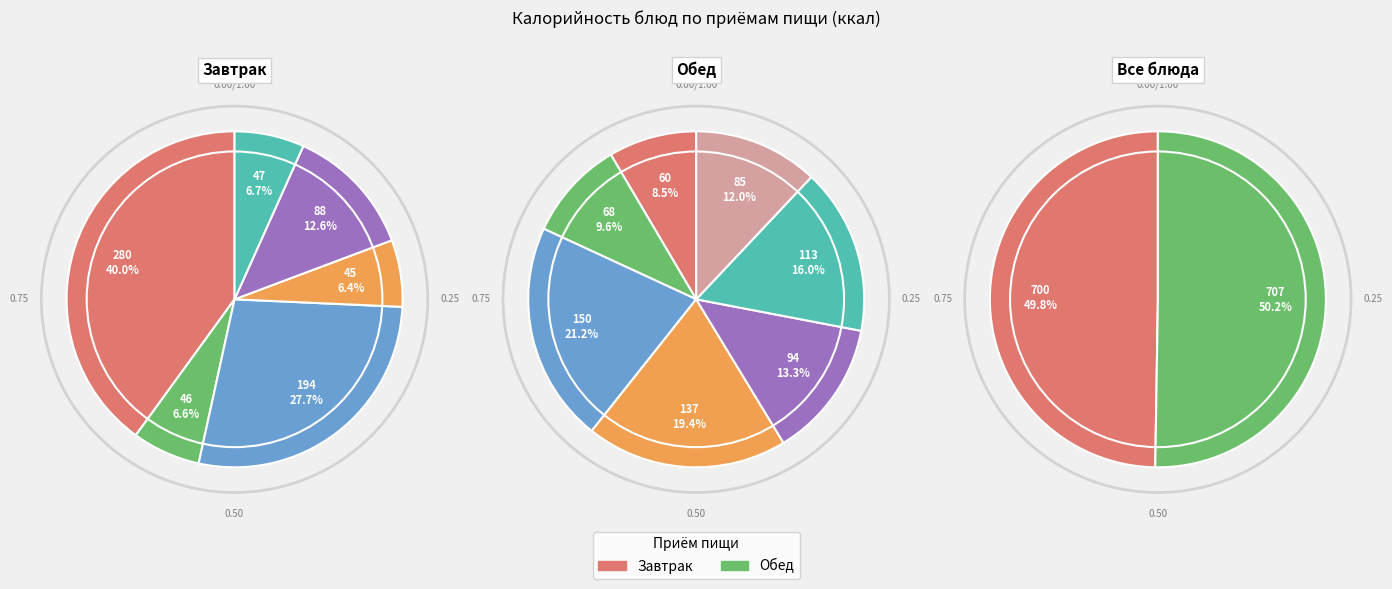

The Салат из огурцов и помидоров slice represents 14% of the pie. True or false?

False